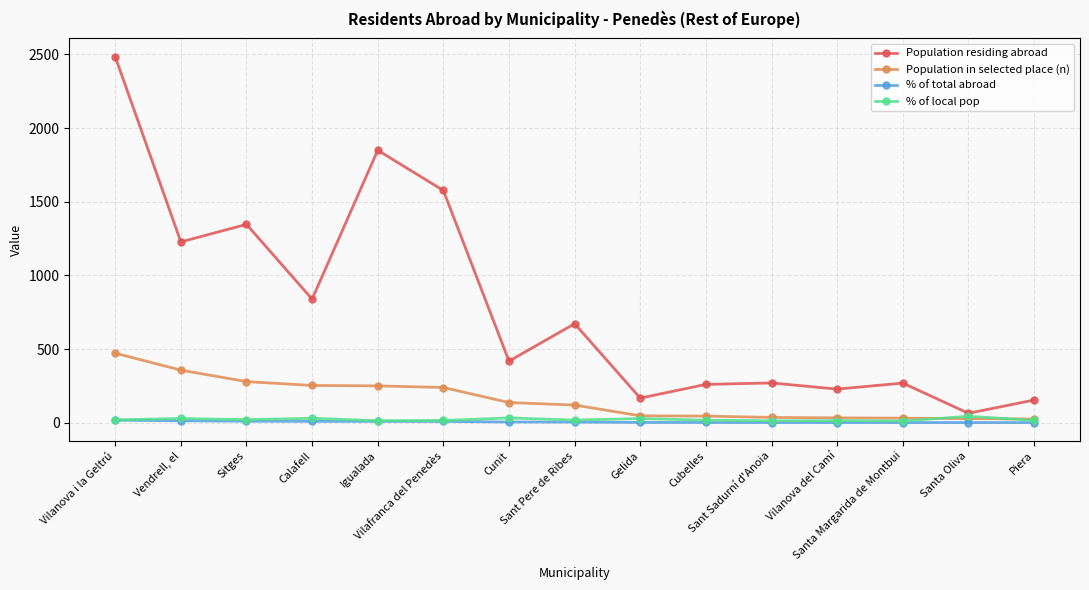

At how many categories does at least one series exceed 974?

5